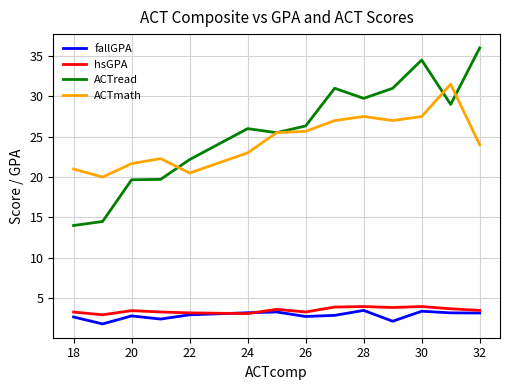

Which series has the largest range (max minus min)?

ACTread